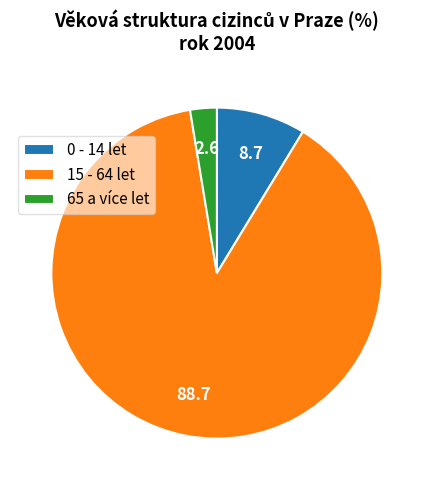

True or false: 15 - 64 let accounts for 99% of the total.

False